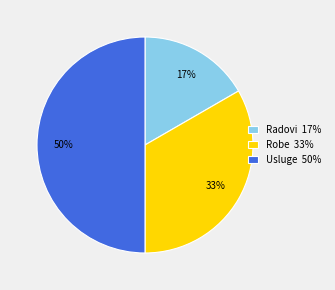

Does Radovi 17% account for over 50% of the chart?

No